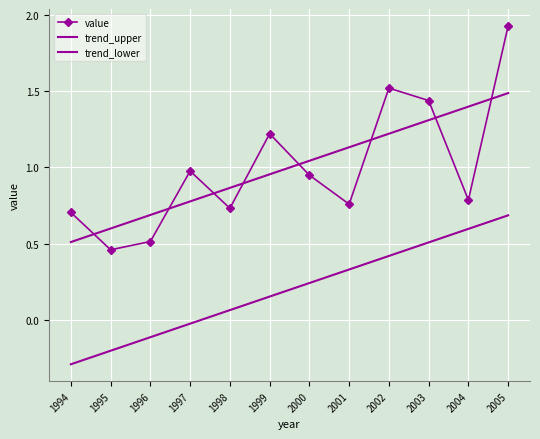

At which label does trend_upper first exceed 1?

2000